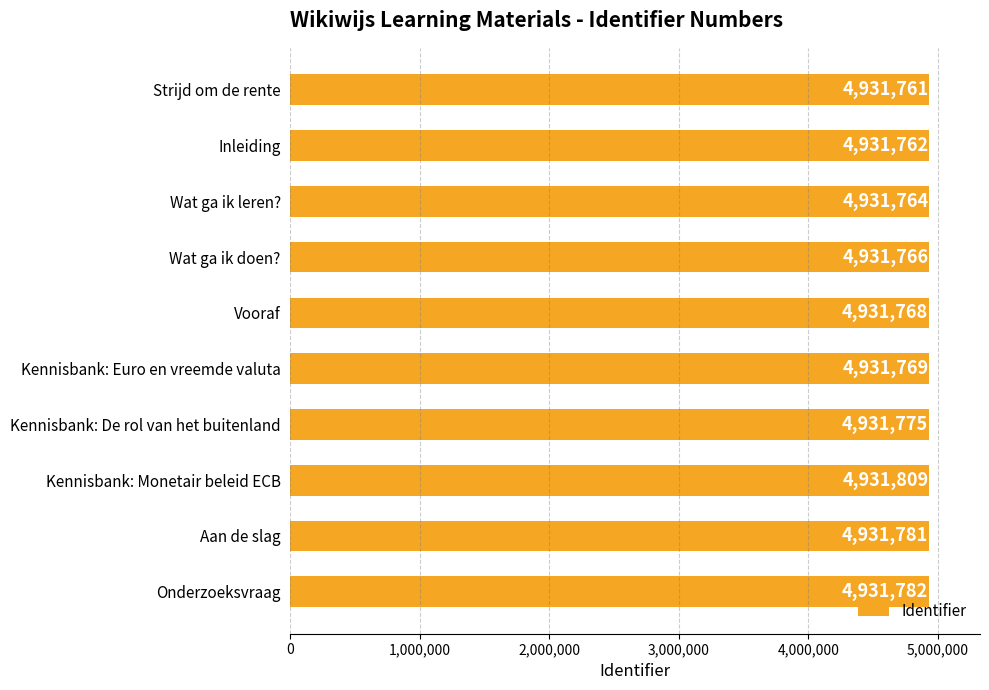

Reading bottom to top, transcribe all the data shown in this chart.

4931782	4931781	4931809	4931775	4931769	4931768	4931766	4931764	4931762	4931761